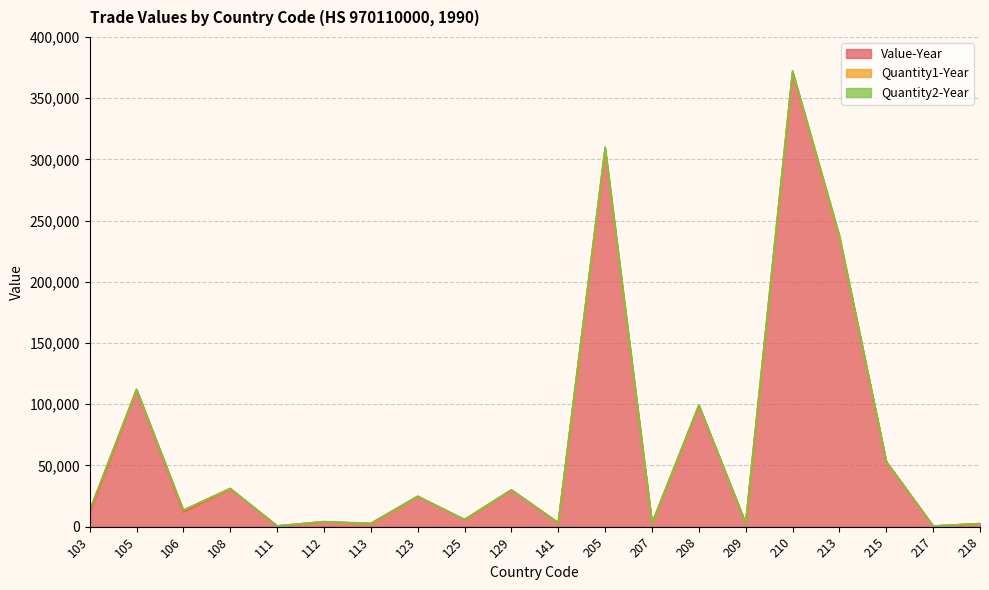

Is it true that Quantity1-Year equals 494 at 210?

False